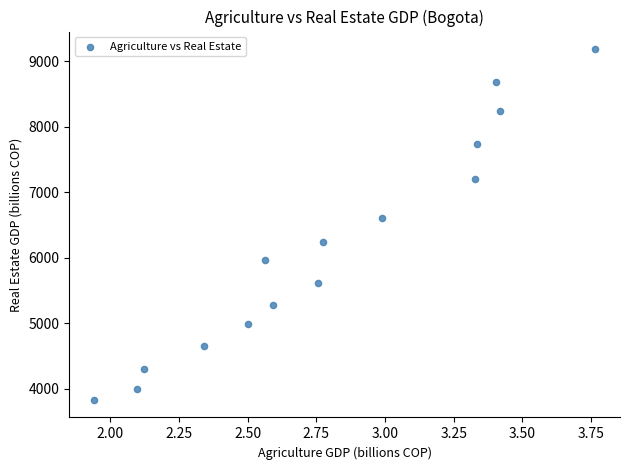

What Y value in the scatter plot is closest to 6506?

6611.6